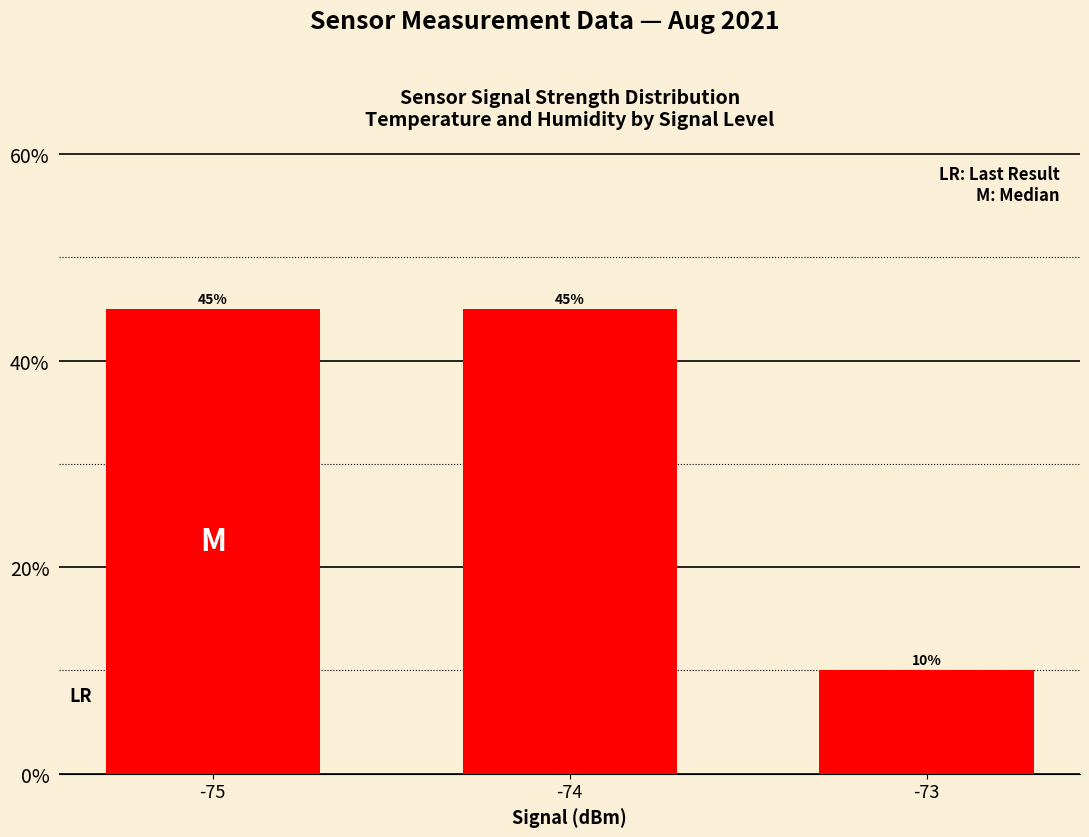

The chart shows a value of 0.2 at -75. True or false?

False